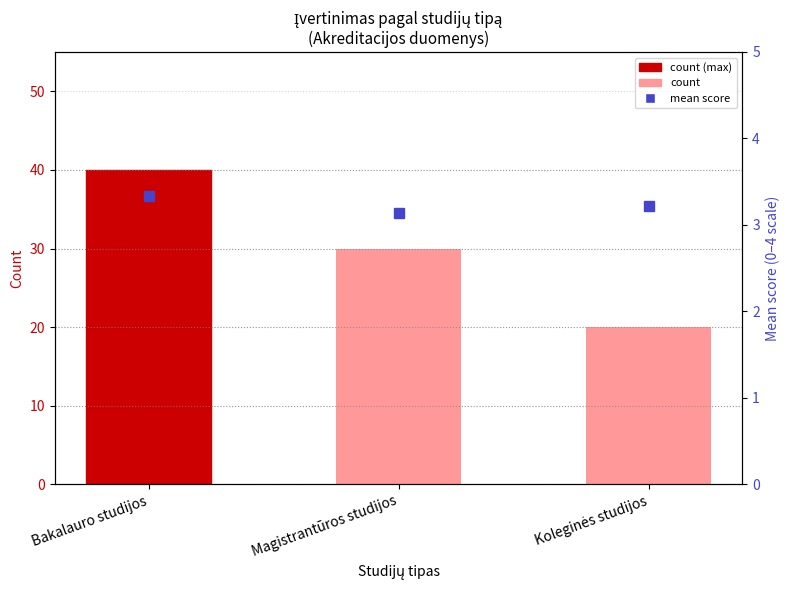

What is the difference between the highest and lowest values at Bakalauro studijos?

36.7